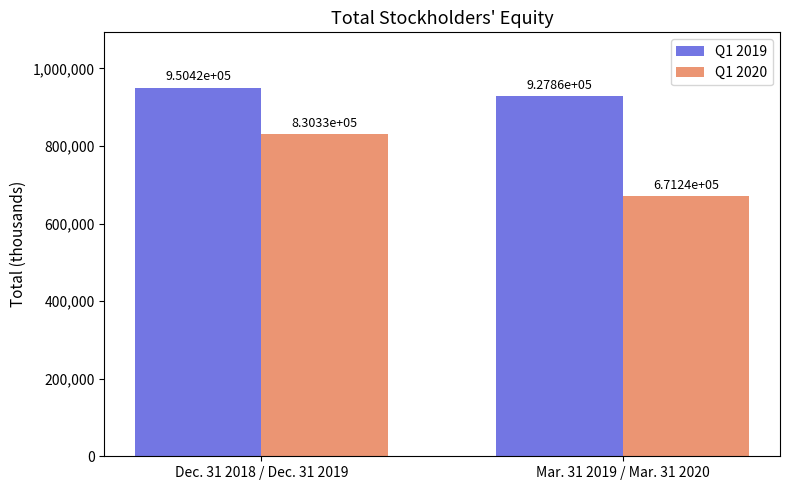

What is the label of the 2nd bar from the left?

Mar. 31 2019 / Mar. 31 2020